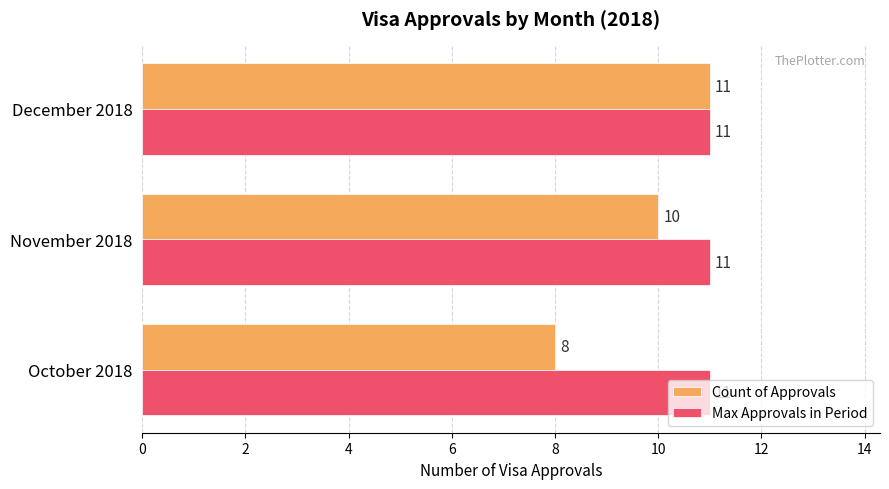

Rank the categories by Count of Approvals value from lowest to highest.

October 2018, November 2018, December 2018